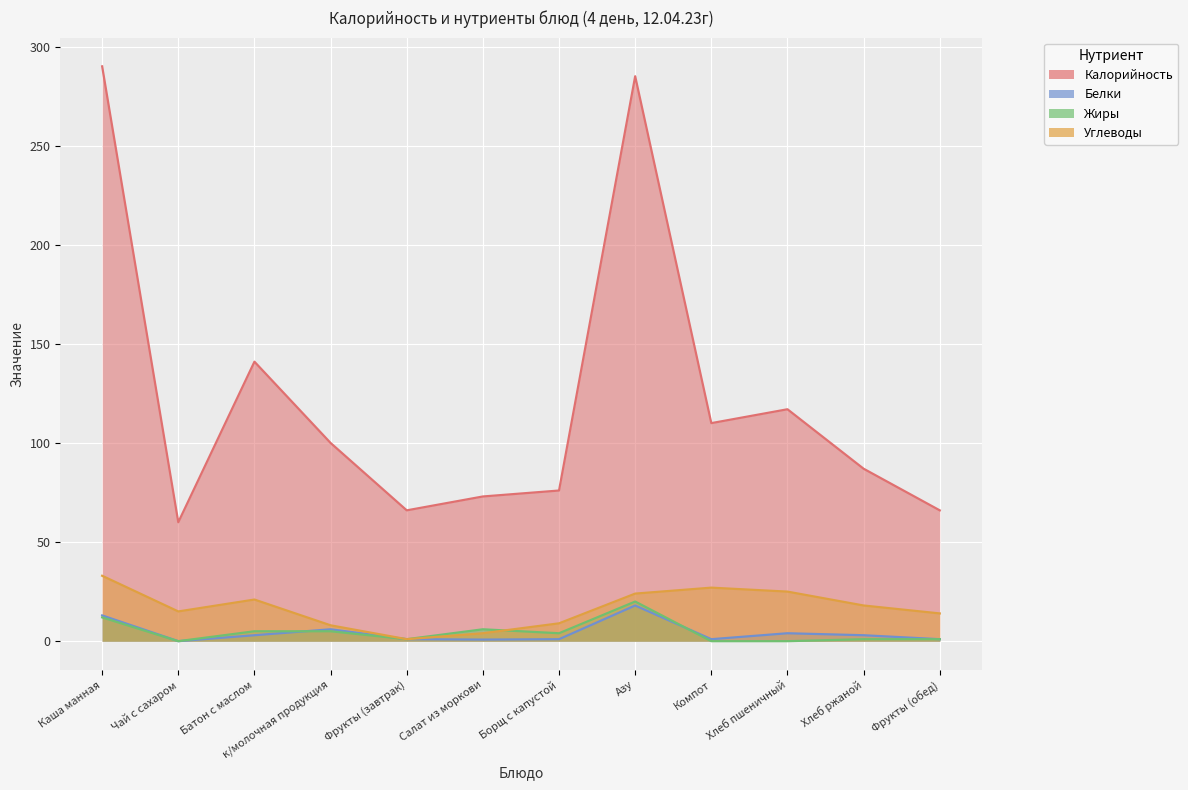

At which category does the chart reach its minimum across all series?

Чай с сахаром